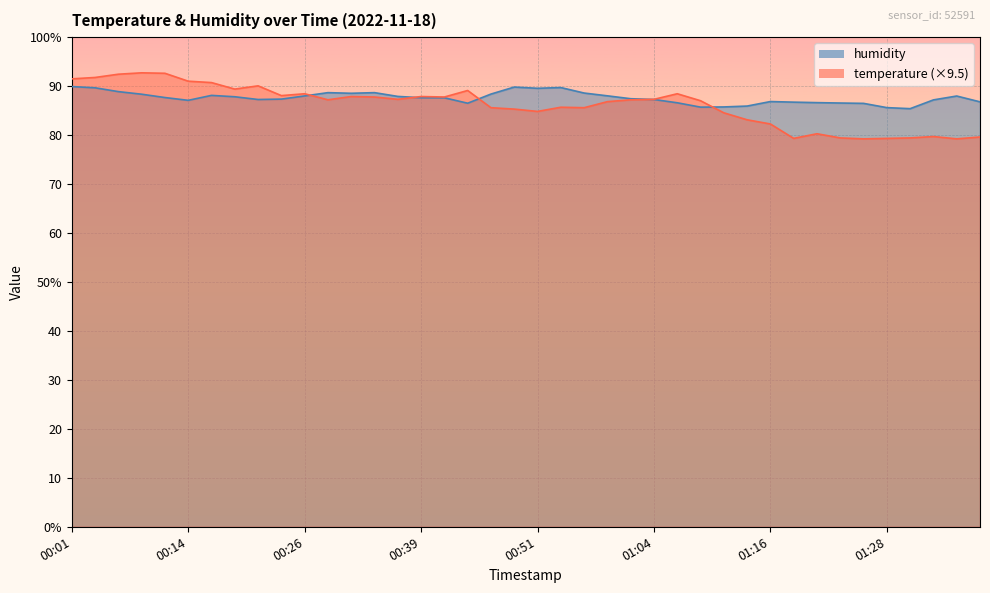

Where is temperature nearest to the value 85?

00:51